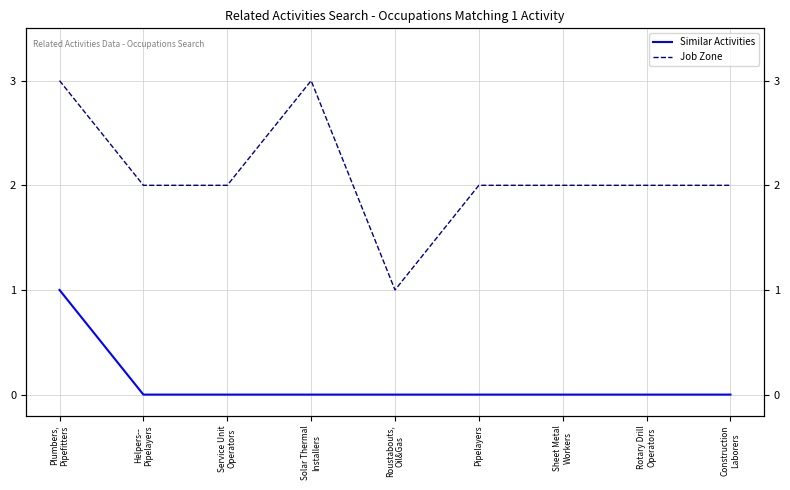

Between Rotary Drill
Operators and Helpers--
Pipelayers, which is larger?

Rotary Drill
Operators